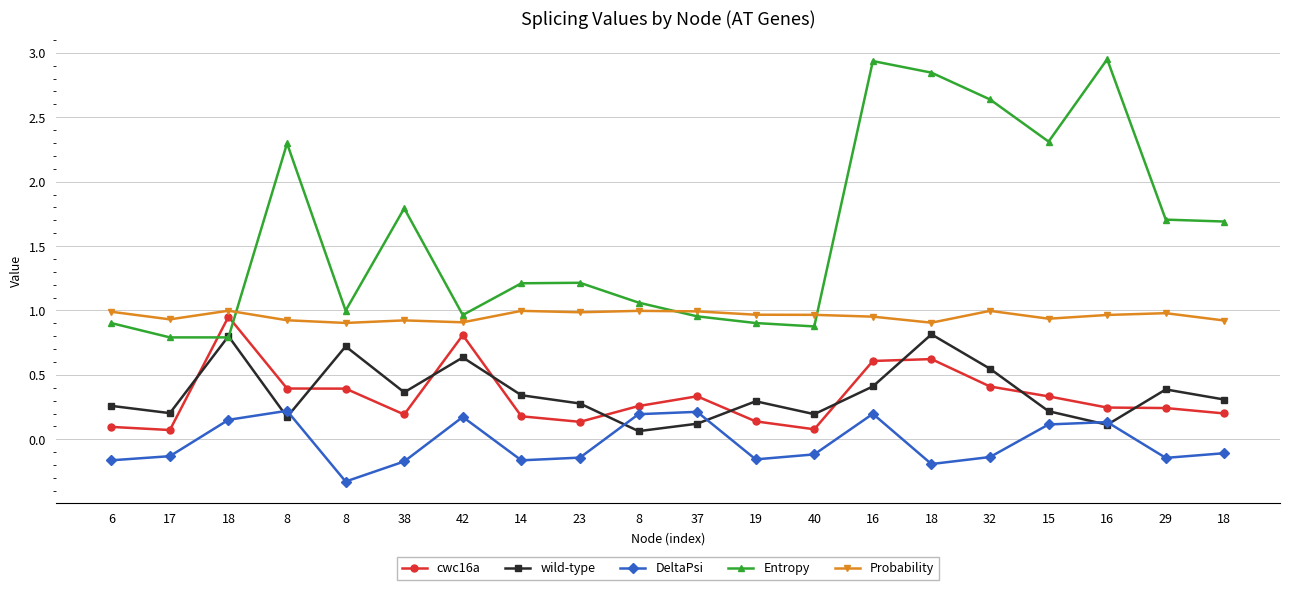

What is the label of the 11th point from the left?

37